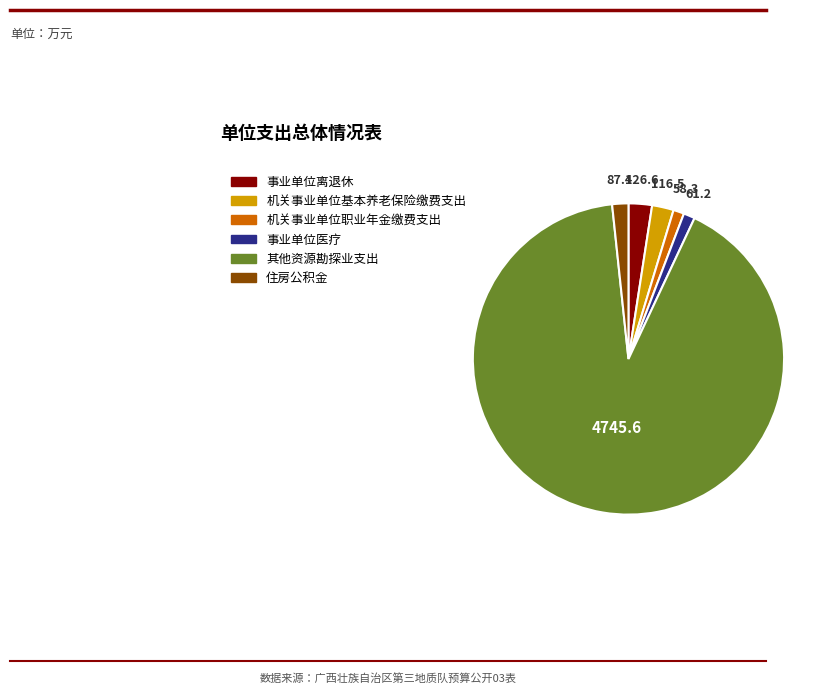

What is the majority slice?

其他资源勘探业支出